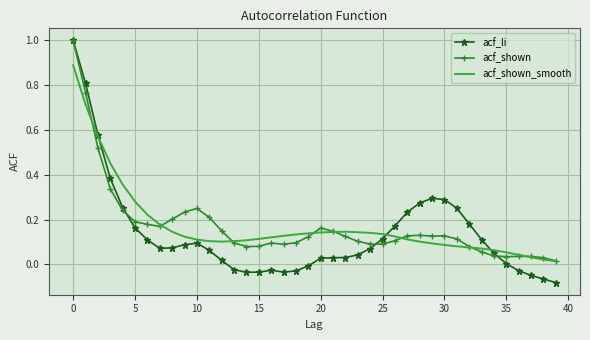

Which series has the widest spread of values?

acf_li